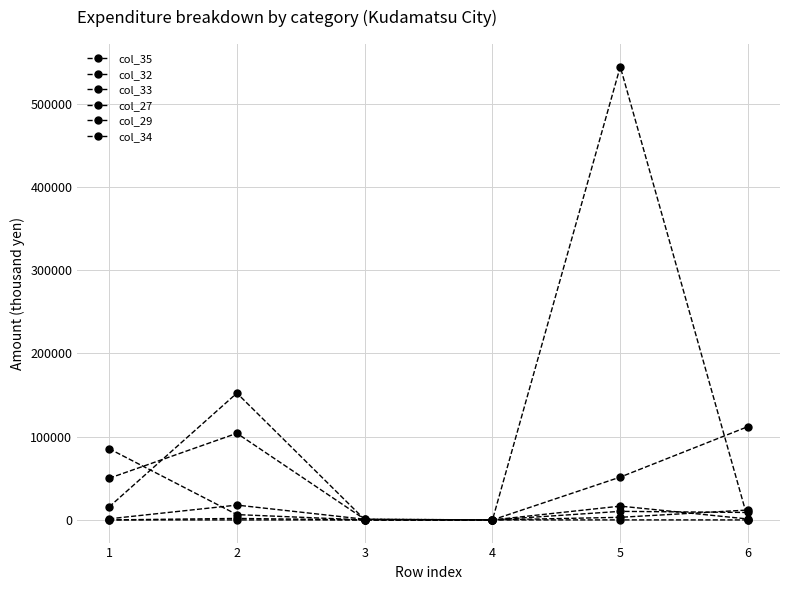

At which category does col_32 reach its first local peak?

2